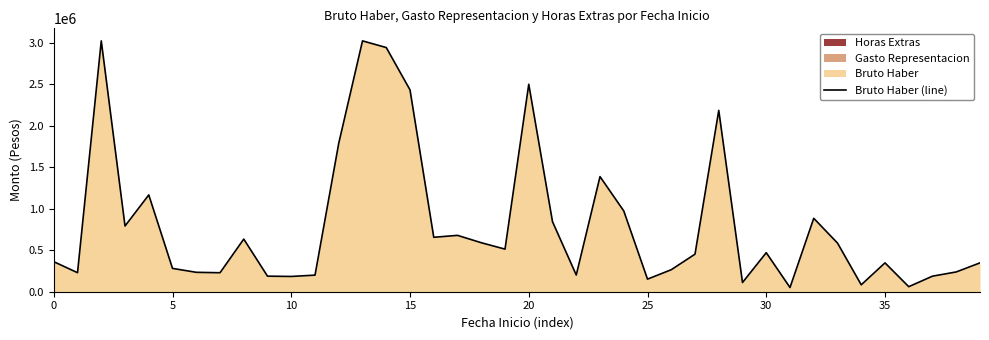

What is the difference between the values at 31 and 24?

922516